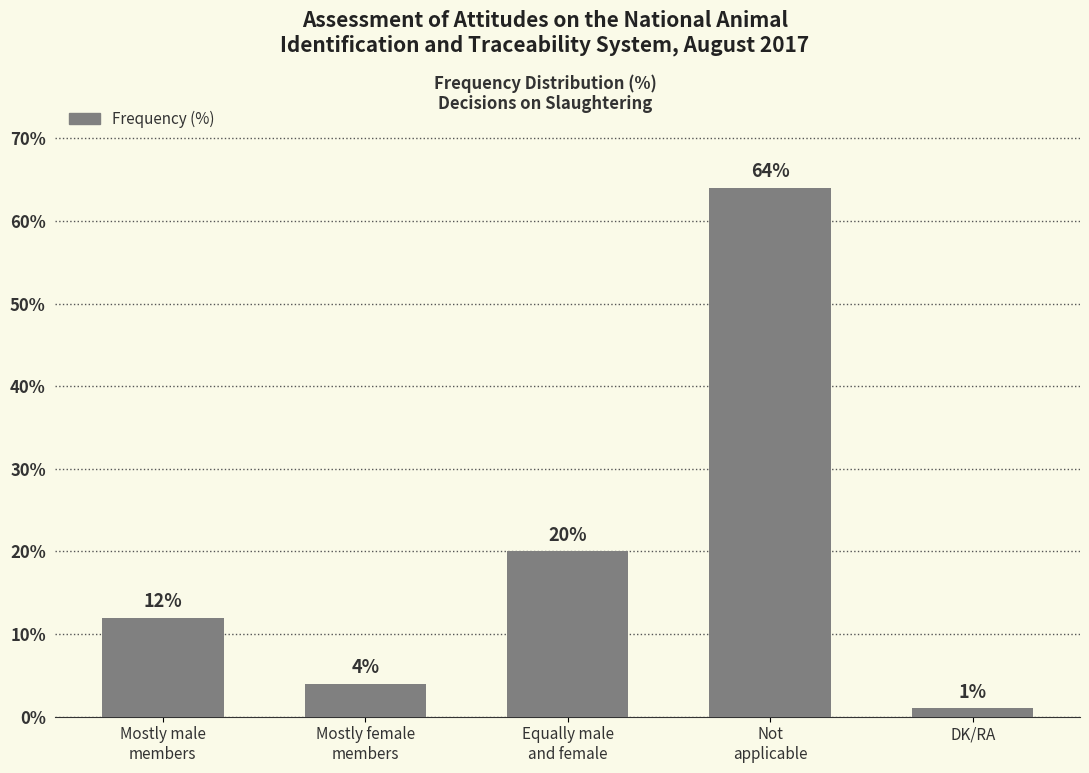

Reading left to right, list all the values displayed in this chart.

12	4	20	64	1